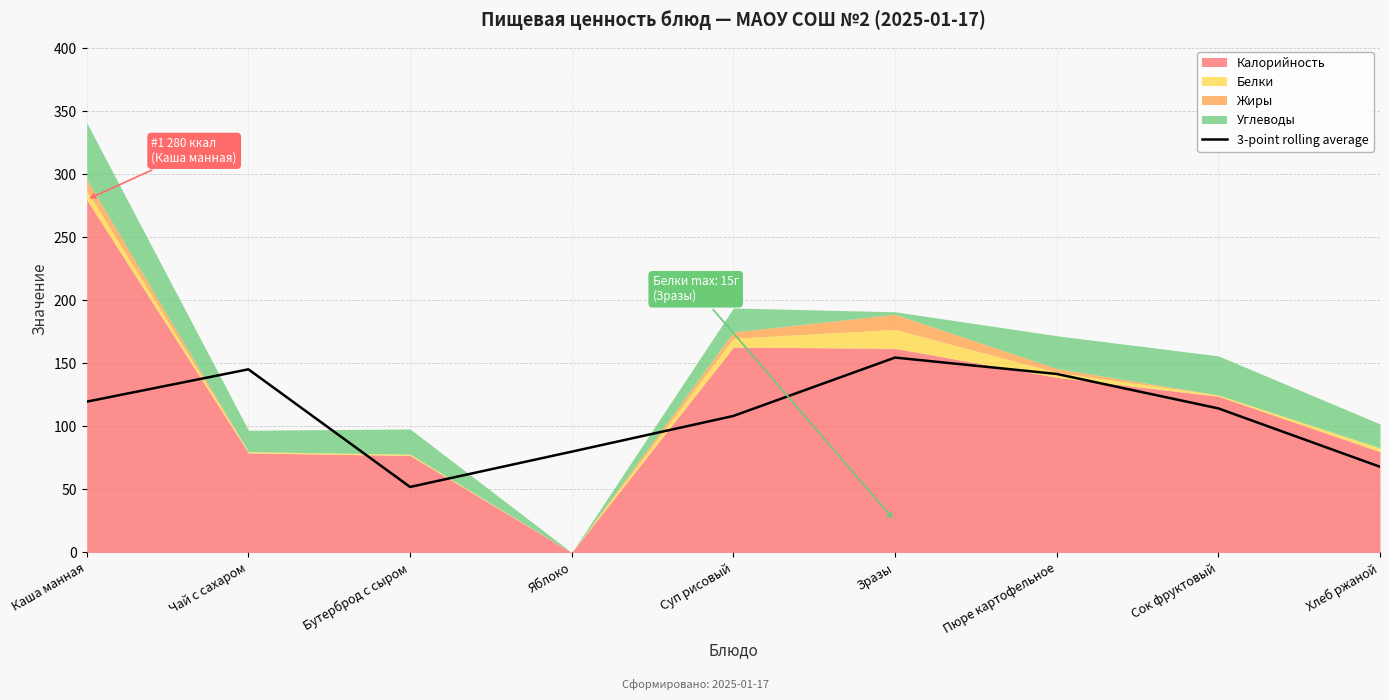

Rank the categories by value from highest to lowest.

Зразы, Чай с сахаром, Пюре картофельное, Каша манная, Сок фруктовый, Суп рисовый, Яблоко, Хлеб ржаной, Бутерброд с сыром